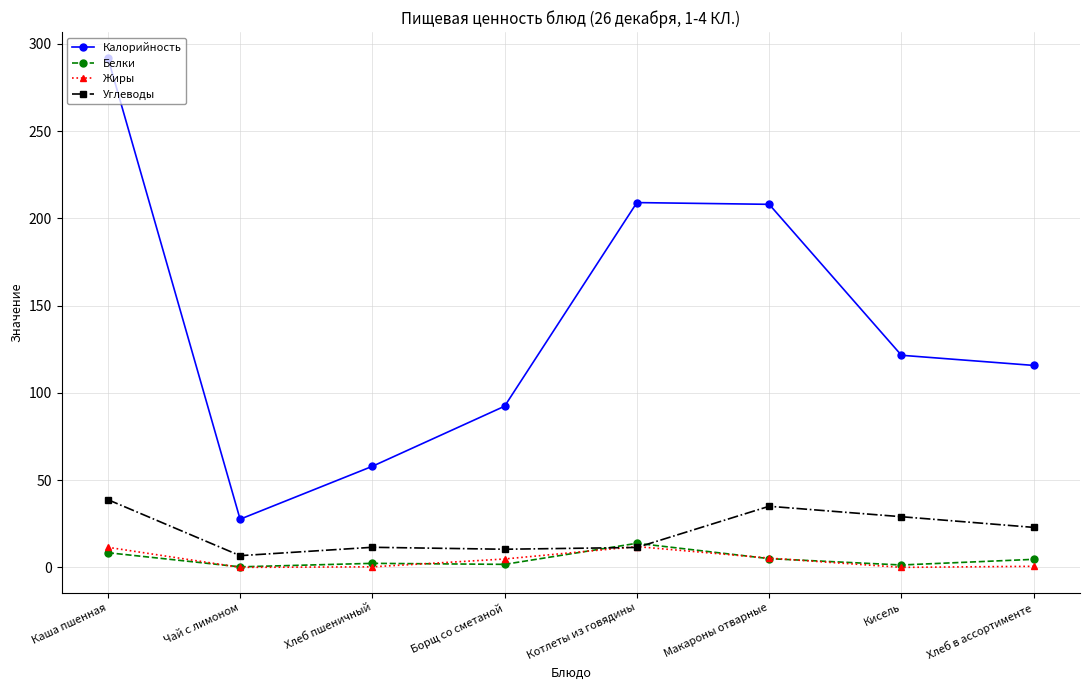

Which series changed the most between Чай с лимоном and Кисель?

Калорийность